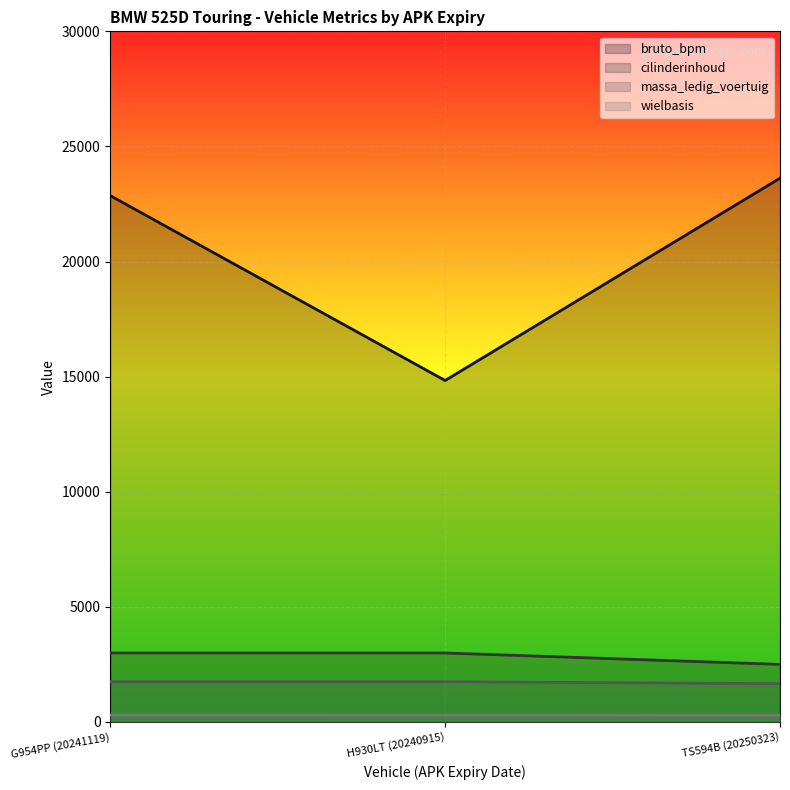

Rank the series at TS594B (20250323) from lowest to highest value.

wielbasis, massa_ledig_voertuig, cilinderinhoud, bruto_bpm